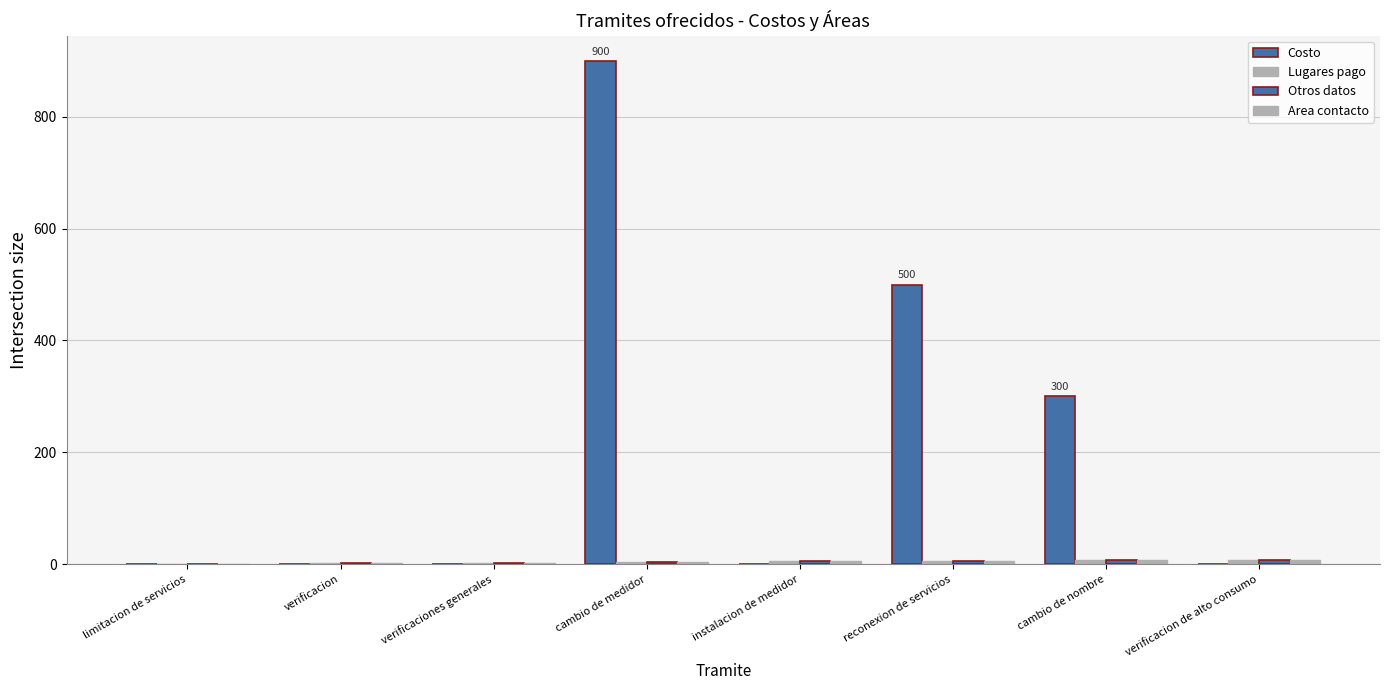

List the labels in order of Otros datos value, largest first.

verificacion de alto consumo, cambio de nombre, reconexion de servicios, instalacion de medidor, cambio de medidor, verificaciones generales, verificacion, limitacion de servicios